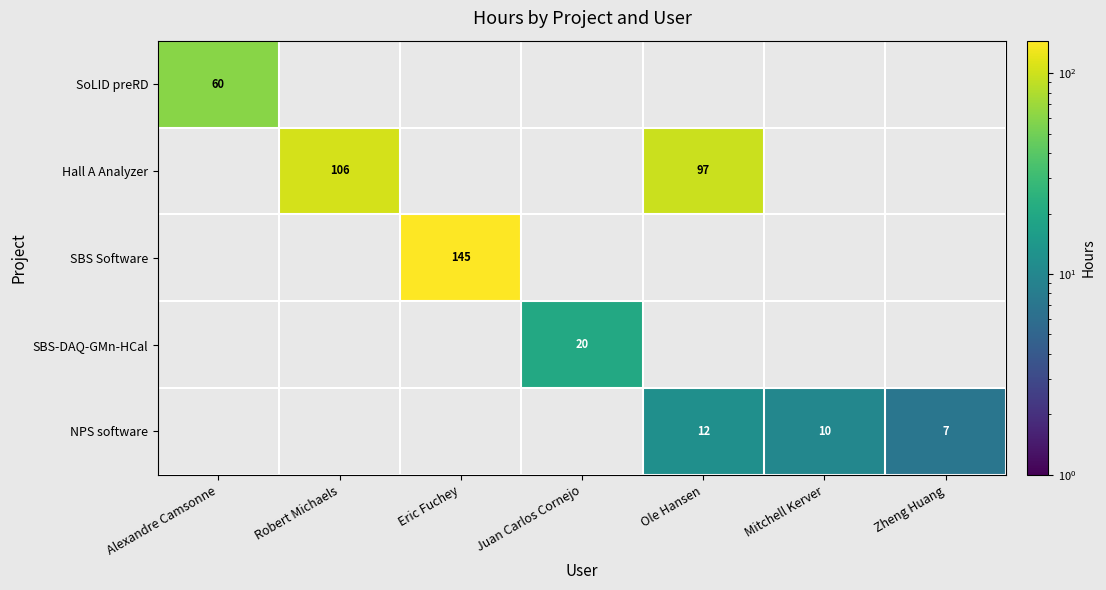

True or false: NPS software has a value of 5 at Mitchell Kerver.

False